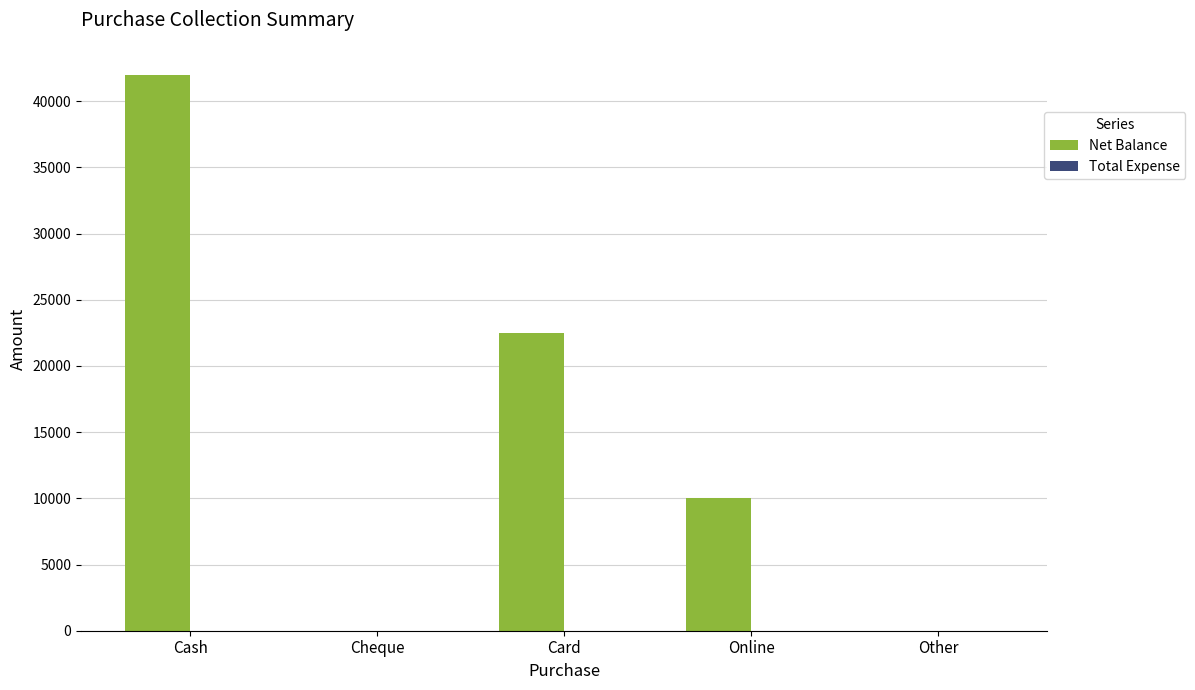

Is it true that the value at Other is 0?

True